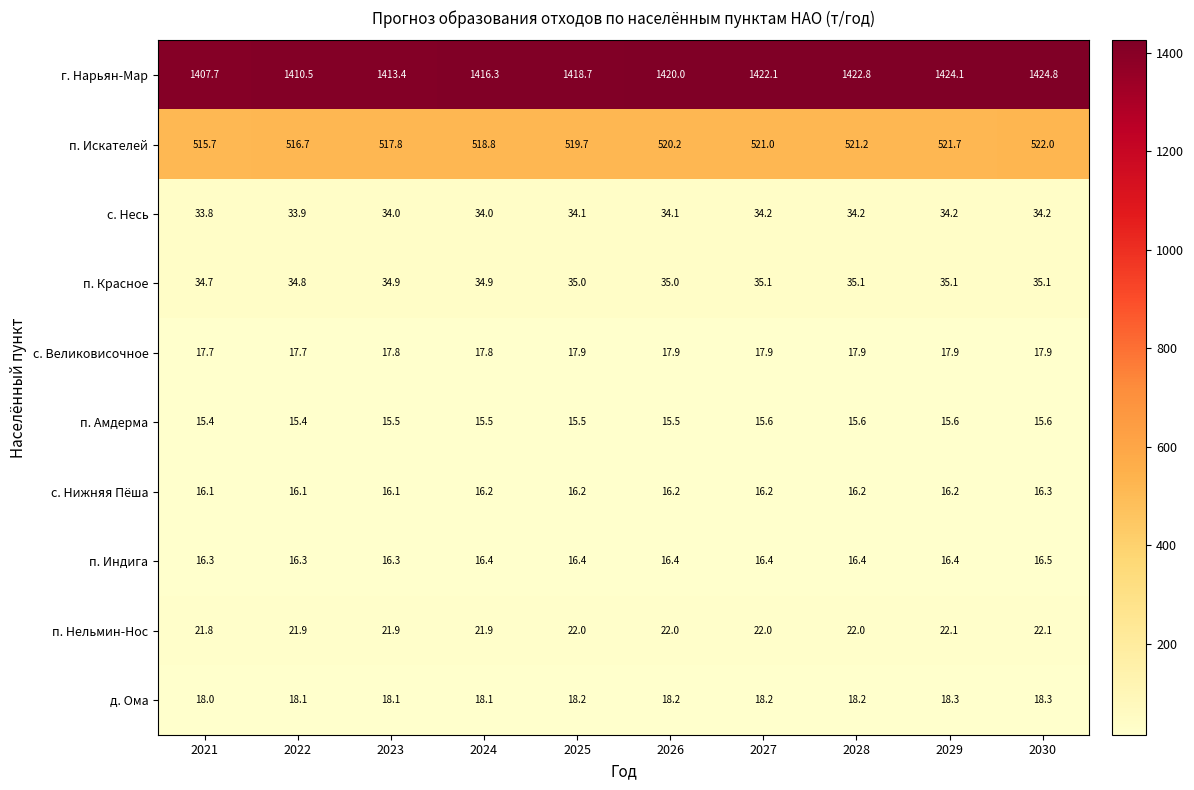

Which category has the highest value across all series?

2030